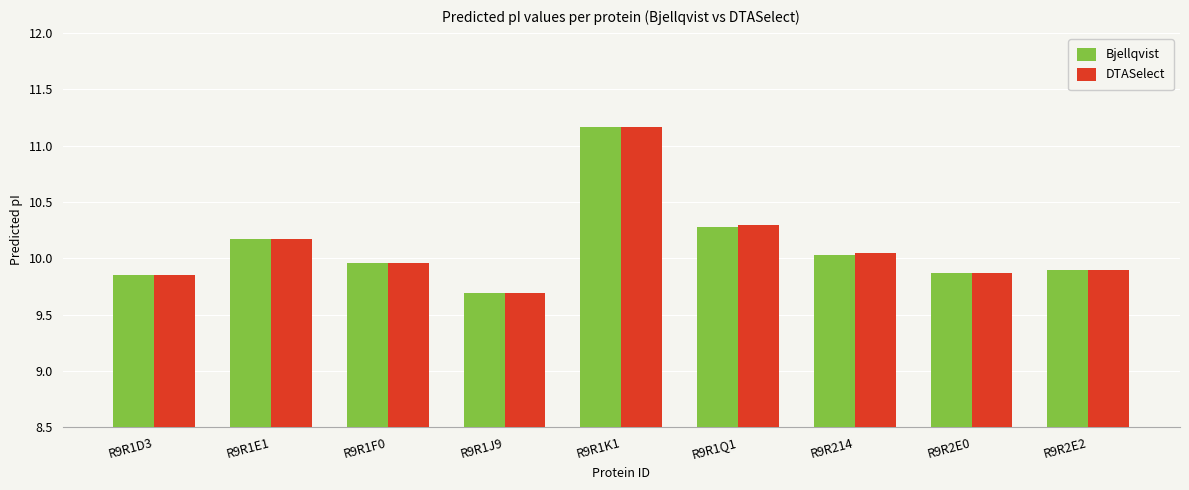

What is the sum of the DTASelect values at R9R2E0 and R9R2E2?

19.8